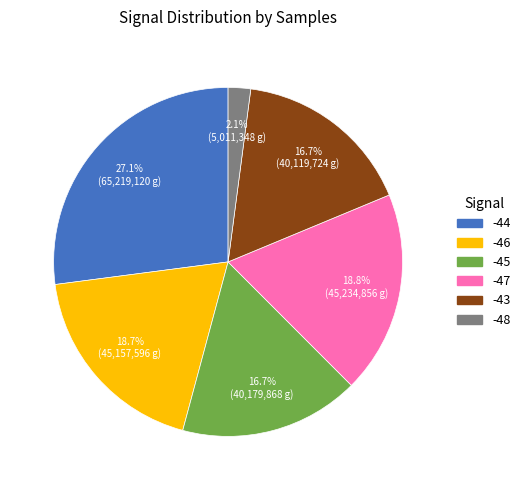

Which category has the biggest portion of the pie?

-44